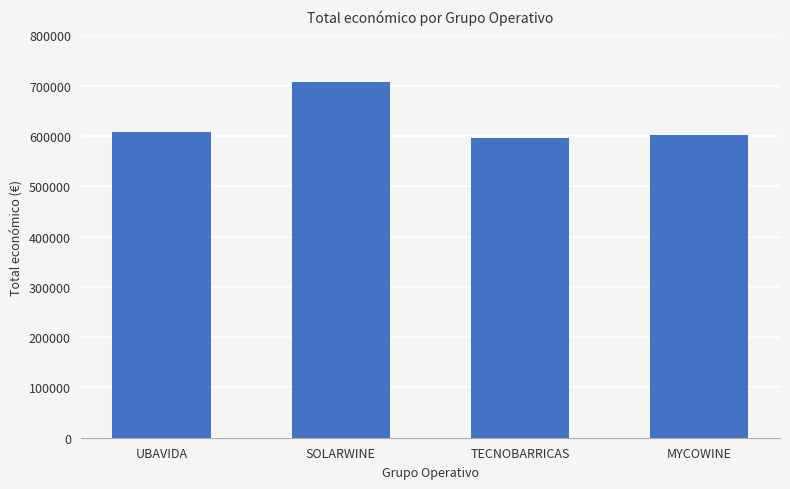

What is the maximum value shown in the chart?

706697.0